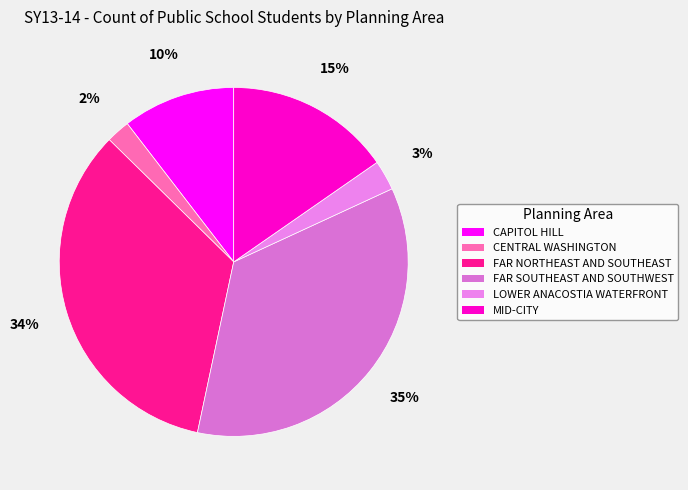

Which category has the biggest portion of the pie?

FAR SOUTHEAST AND SOUTHWEST